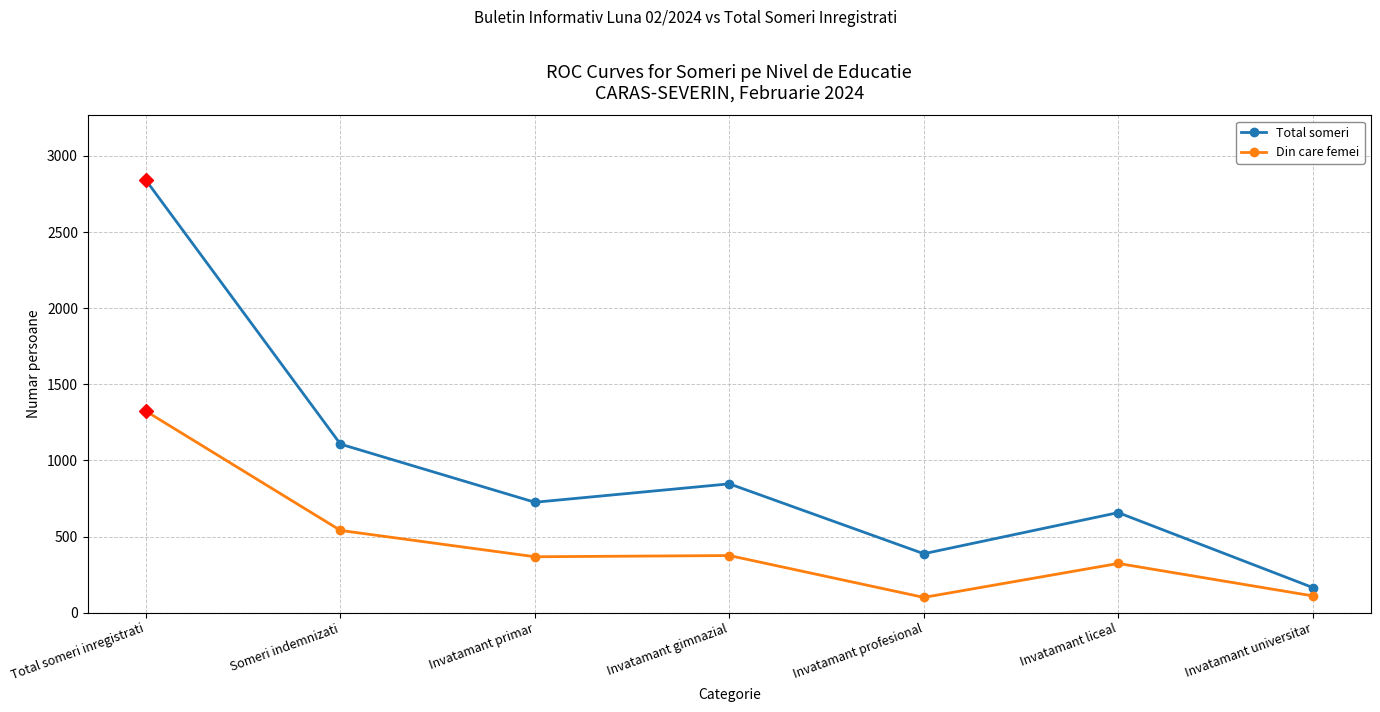

List the series in order of their overall mean, highest first.

Total someri, Din care femei